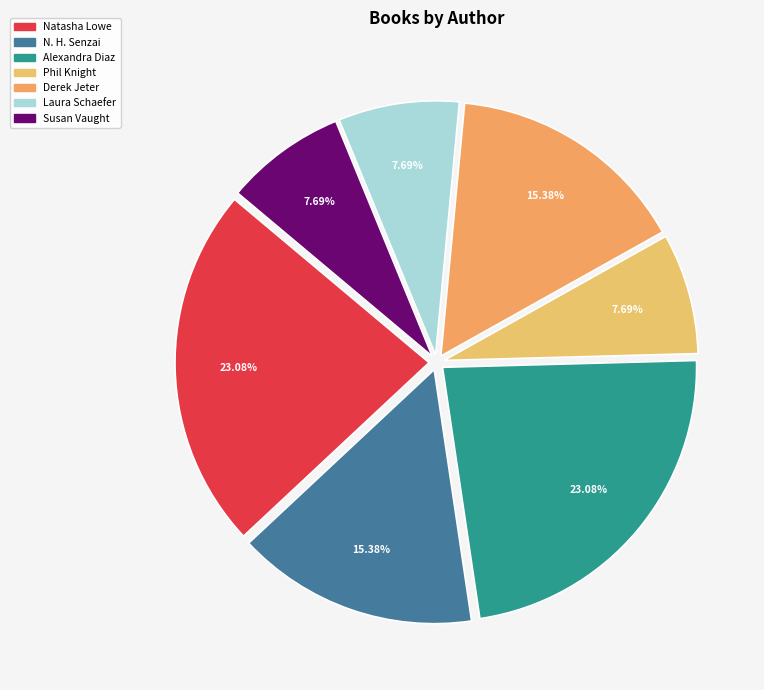

Count the number of slices in the pie.

7